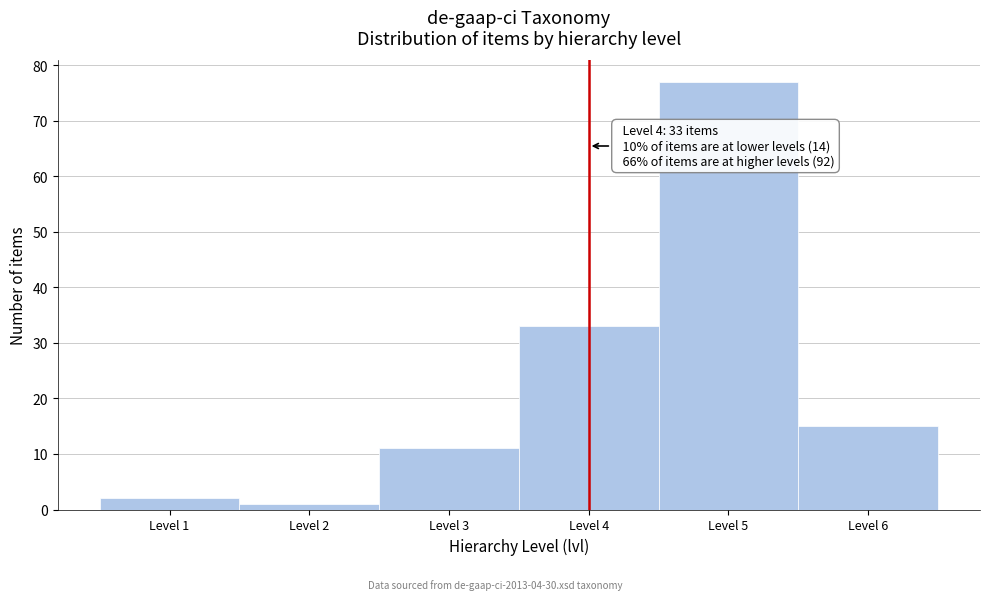

Which range on the x-axis has the tallest bar?

4.5 to 5.5